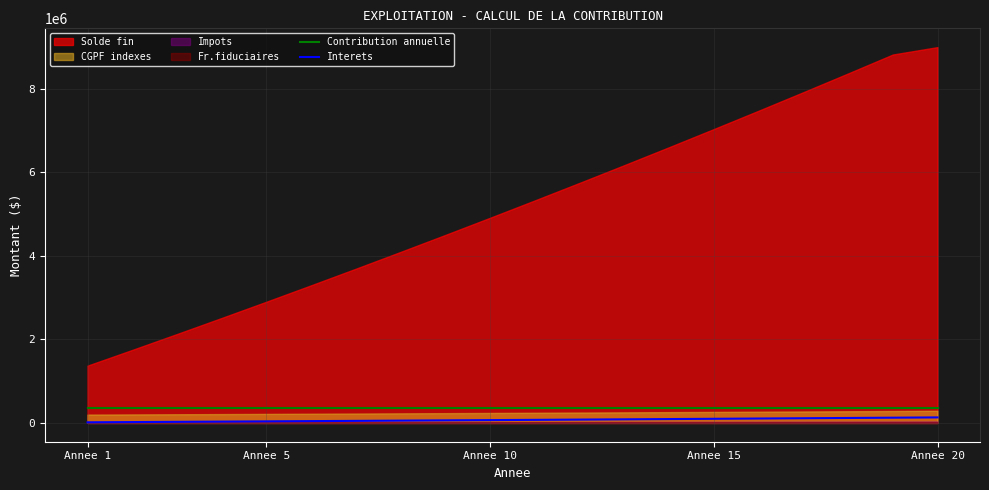

True or false: Interets and Contribution annuelle cross at least once.

False